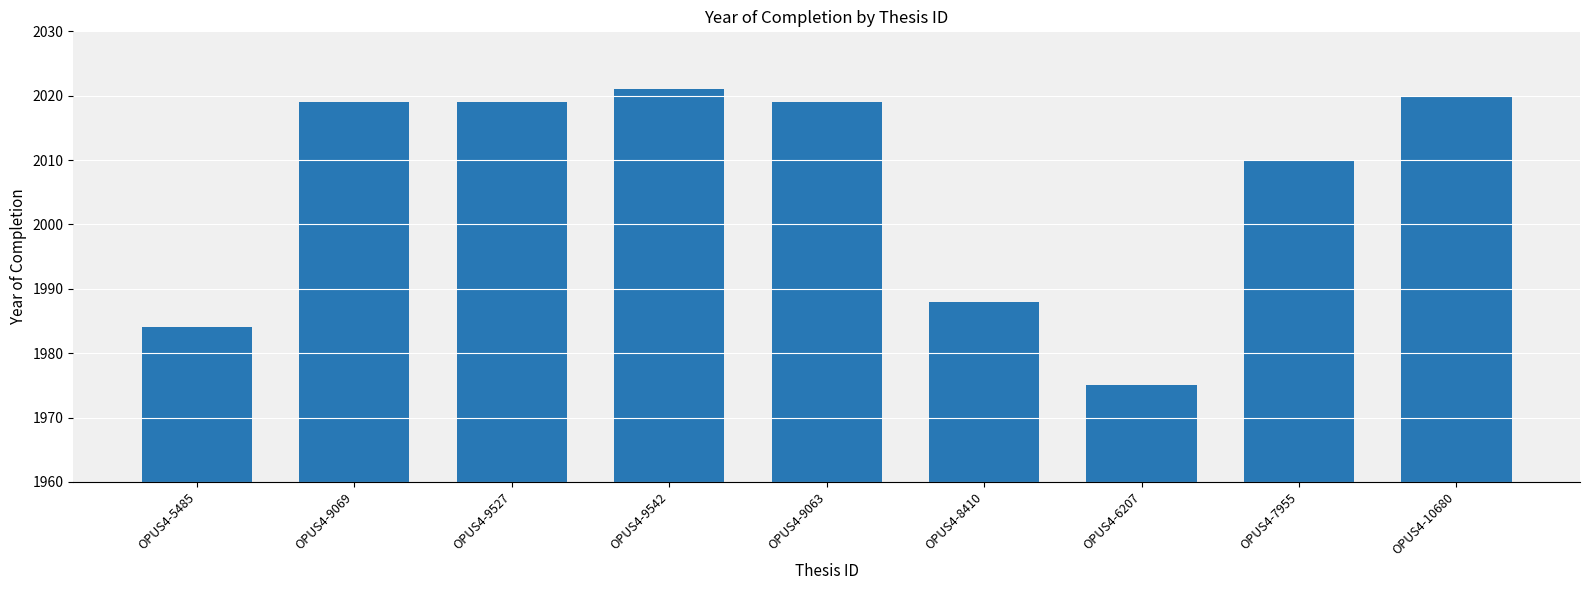

True or false: the data shows 1988 at OPUS4-8410.

True